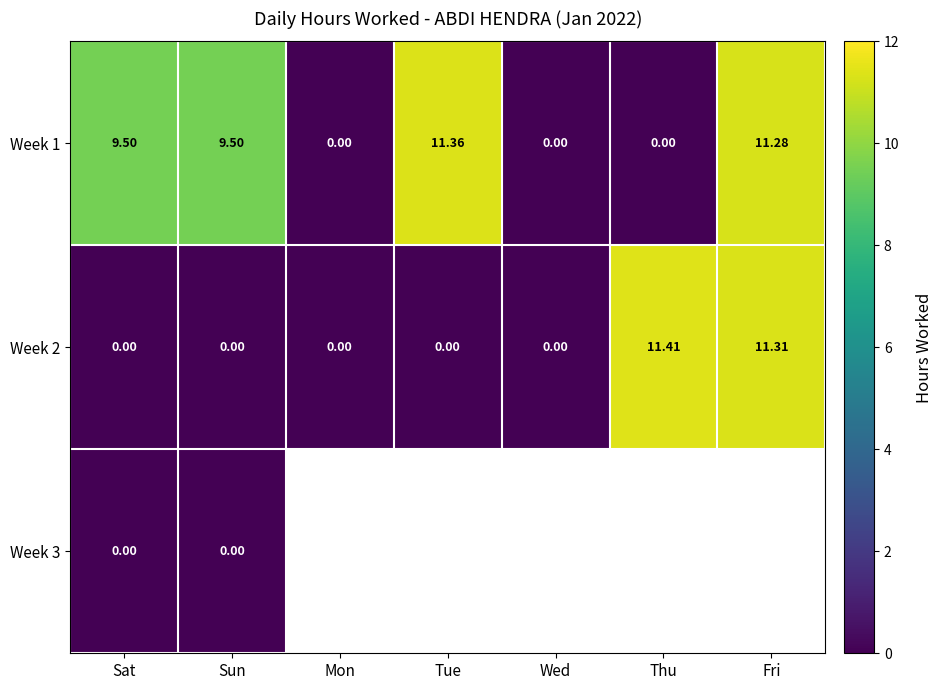

At which category does the chart reach its minimum across all series?

Mon